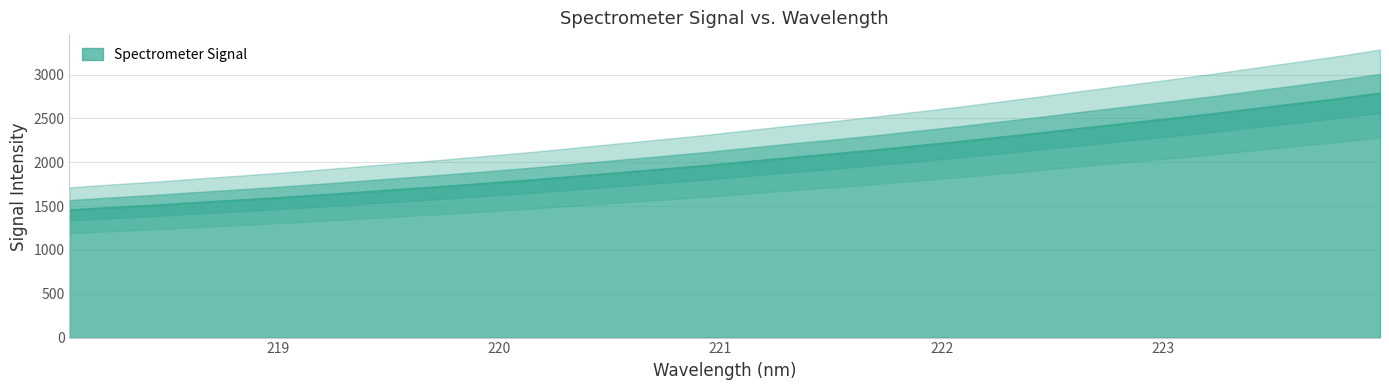

What is the average value?

2029.3